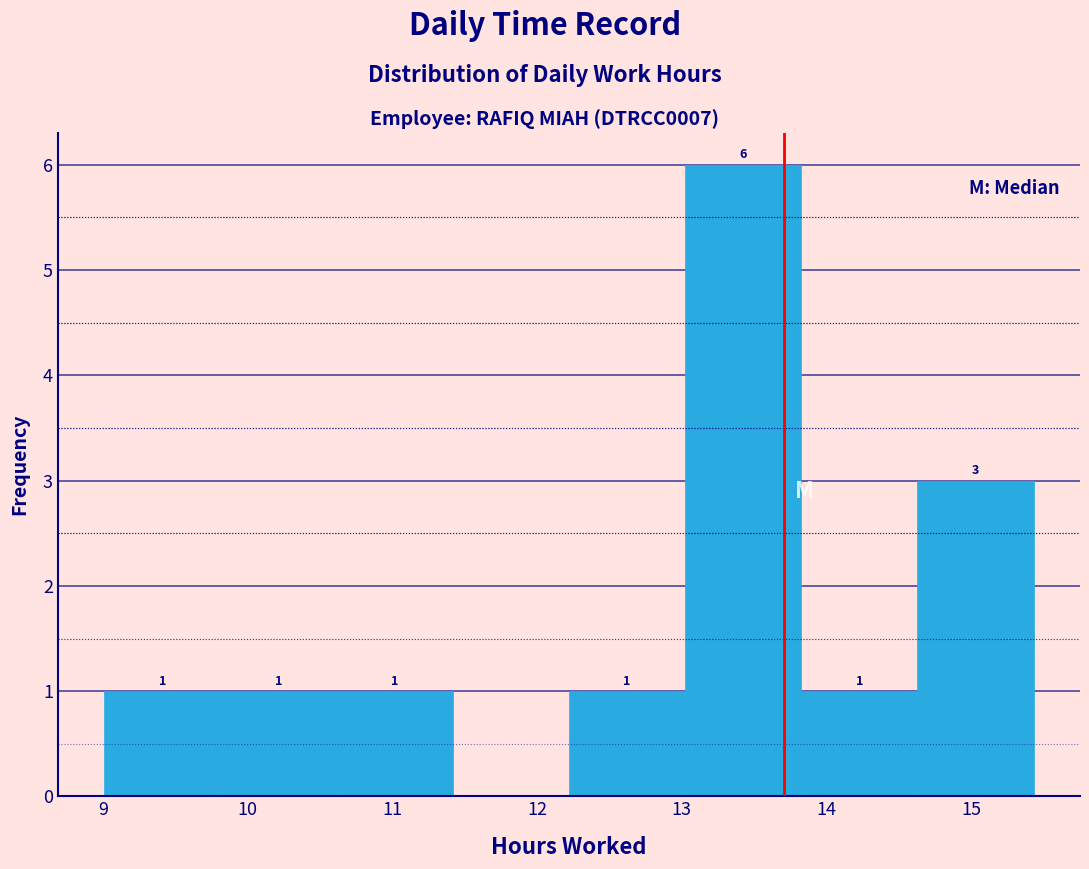

Over which range of the x-axis is the bar tallest?

13.0 to 13.8